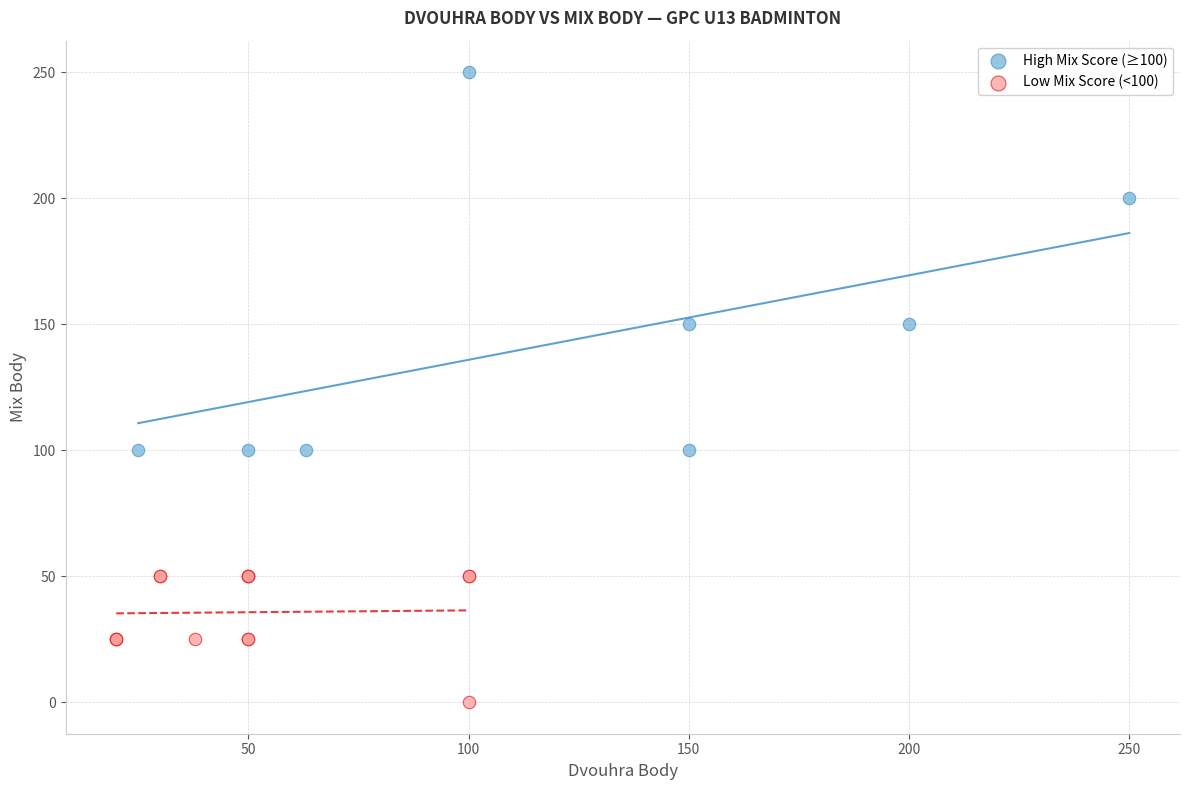

Which series has the largest Y range (max minus min)?

High Mix Score (≥100)